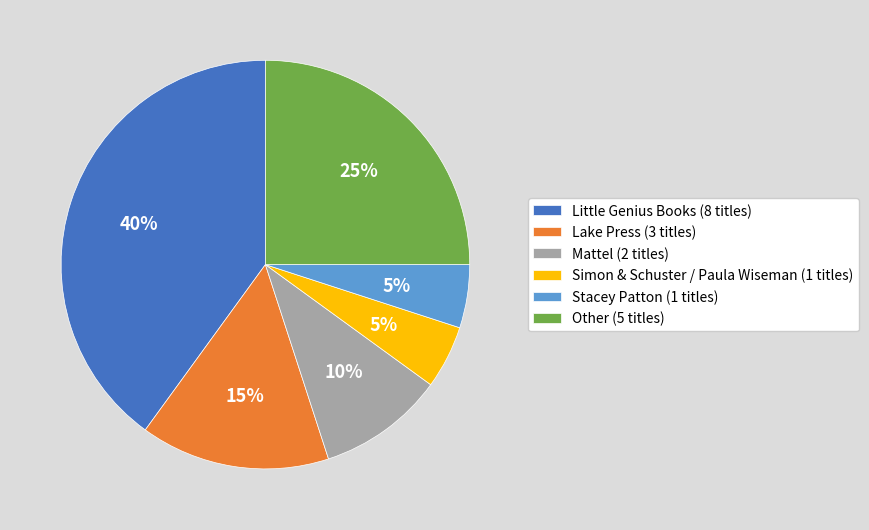

To the nearest percent, what portion does Simon & Schuster / Paula Wiseman (1 titles) represent?

5%